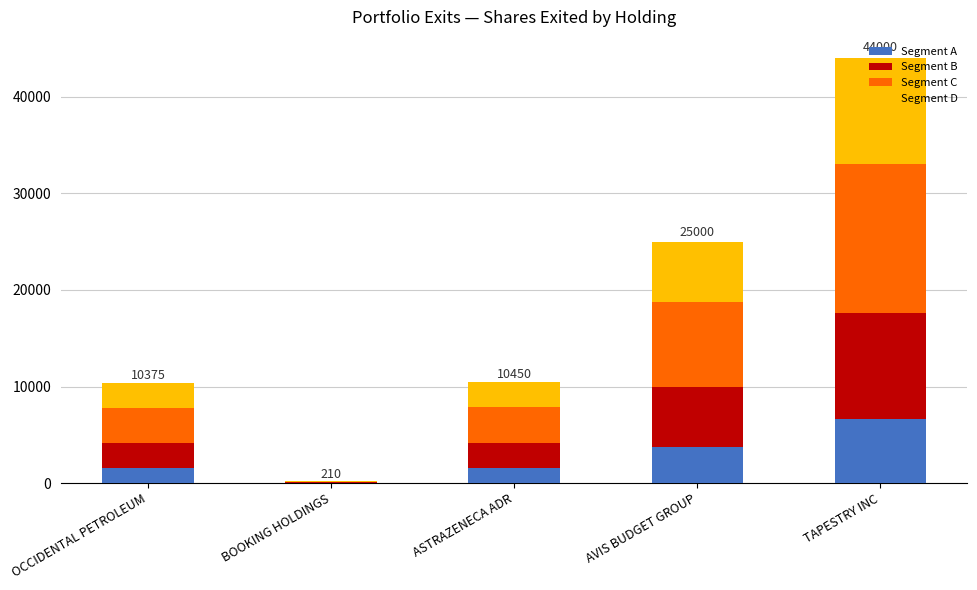

How many data points in Segment A are above 1567?

3